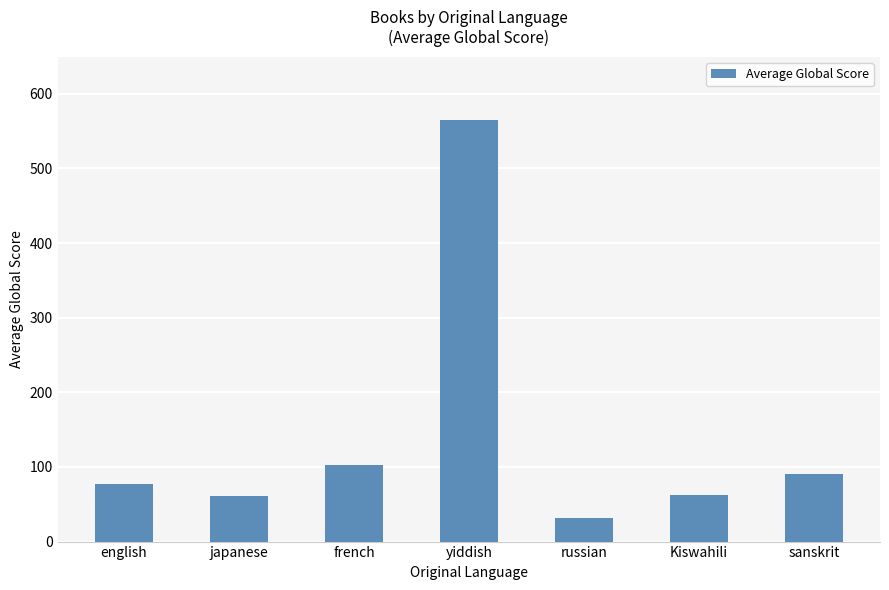

What is the difference between the maximum and second lowest values?

504.4